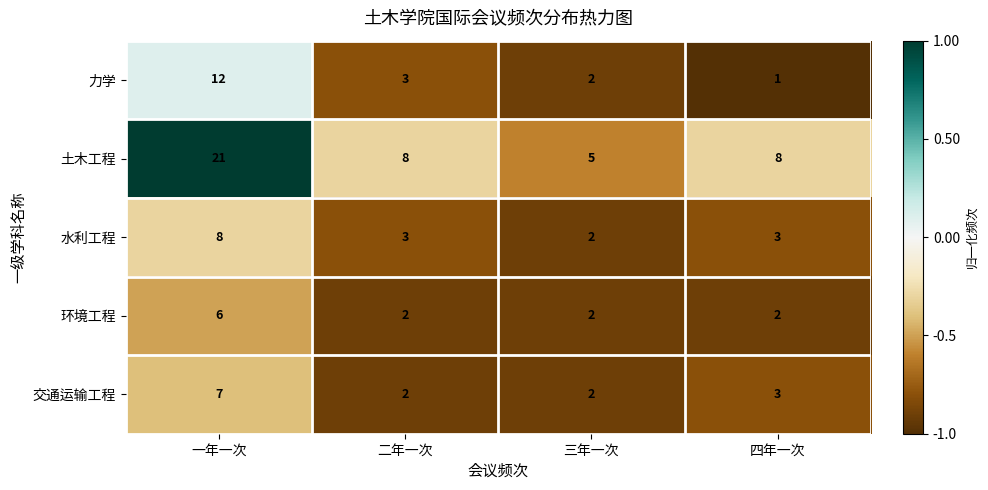

Rank the series by their maximum value, from highest to lowest.

土木工程, 力学, 水利工程, 交通运输工程, 环境工程